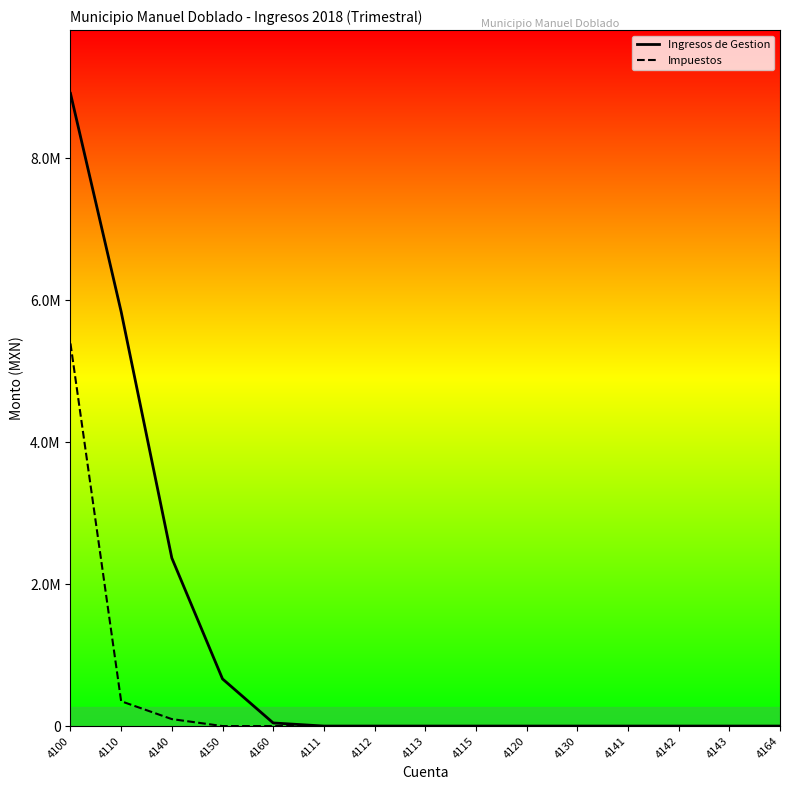

Which series has the largest range (max minus min)?

Ingresos de Gestion